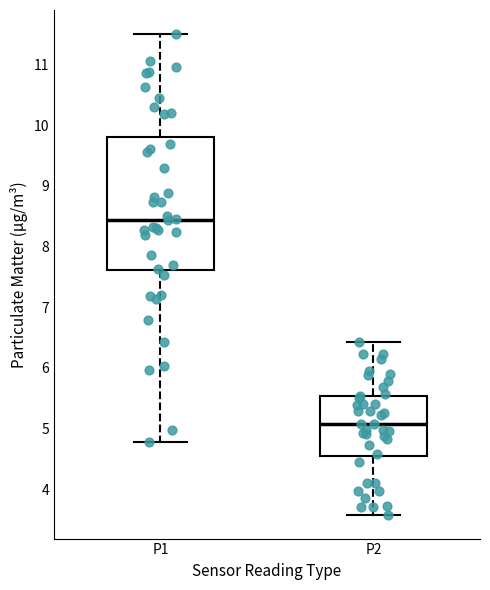

Reading left to right, read every box against the y-axis: the position of its median line, the range the box covers, and the ends of its whiskers. The values are not printed on the chart, so give them approximately, as read against the axis.

P1: median 8.4, box 7.6 to 9.8, whiskers 4.8 to 11.5
P2: median 5.1, box 4.5 to 5.5, whiskers 3.6 to 6.4